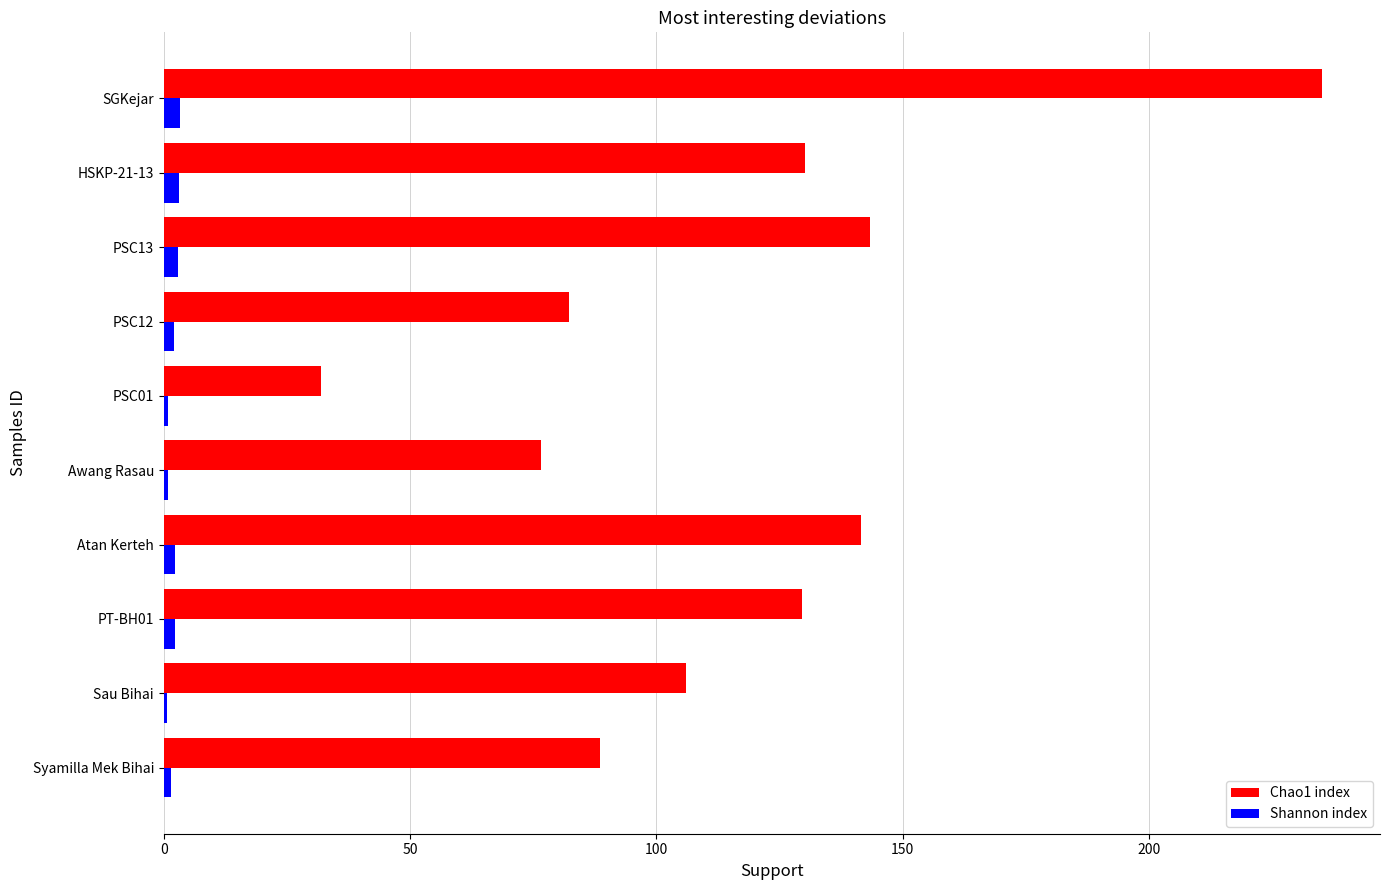

The value of Chao1 index at PSC12 is 82.2. True or false?

True